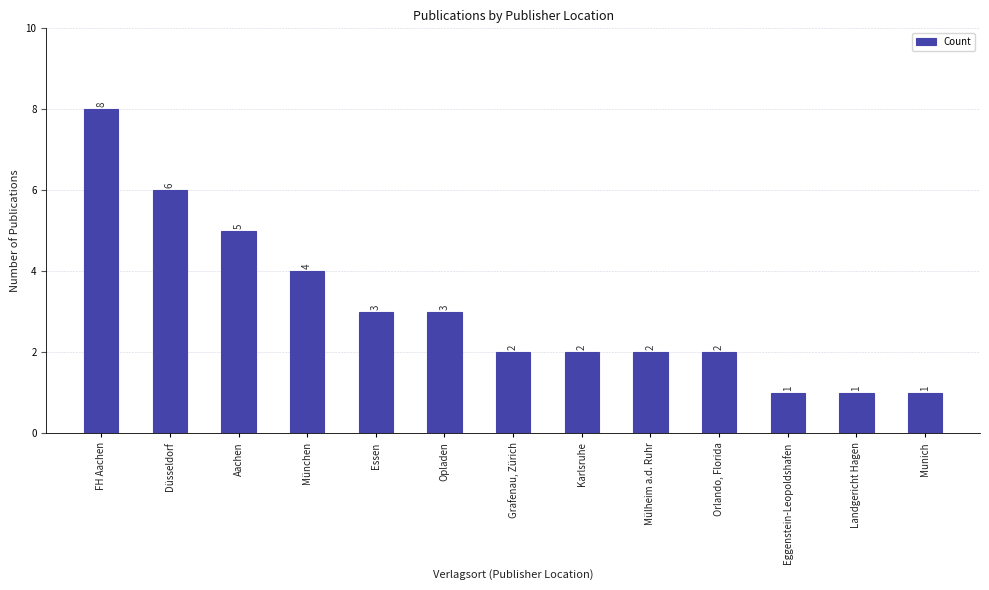

Reading left to right, extract all data points from this chart.

8	6	5	4	3	3	2	2	2	2	1	1	1